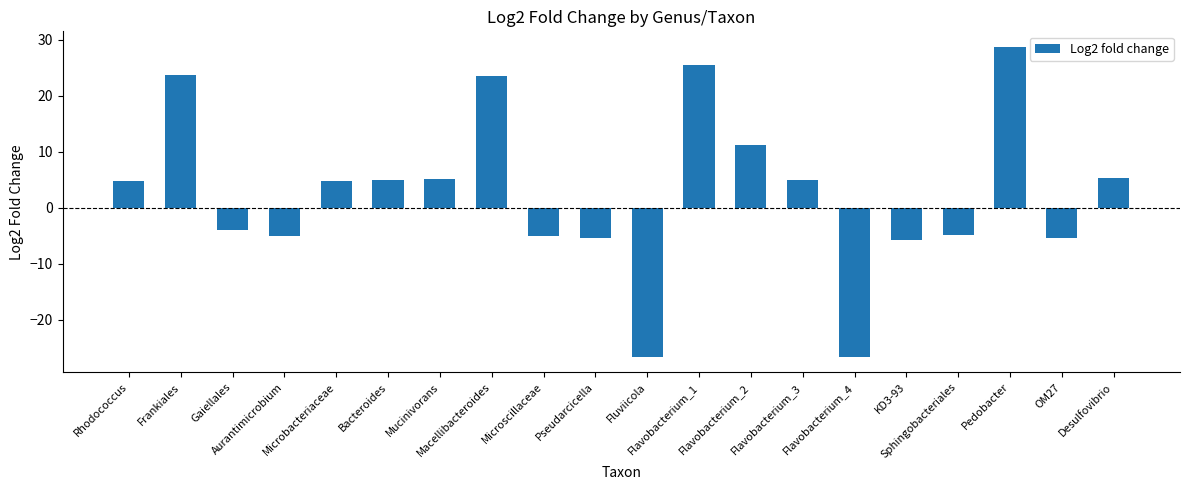

How many data points are less than 4?

9